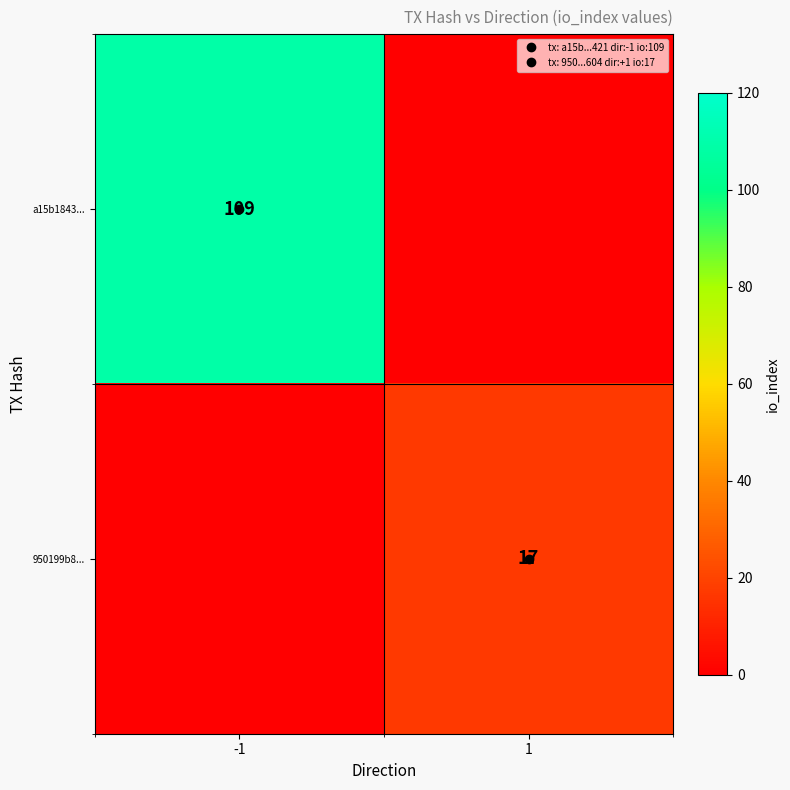

Is the value of a15b1843... at 1 greater than the value of 950199b8... at 1?

No